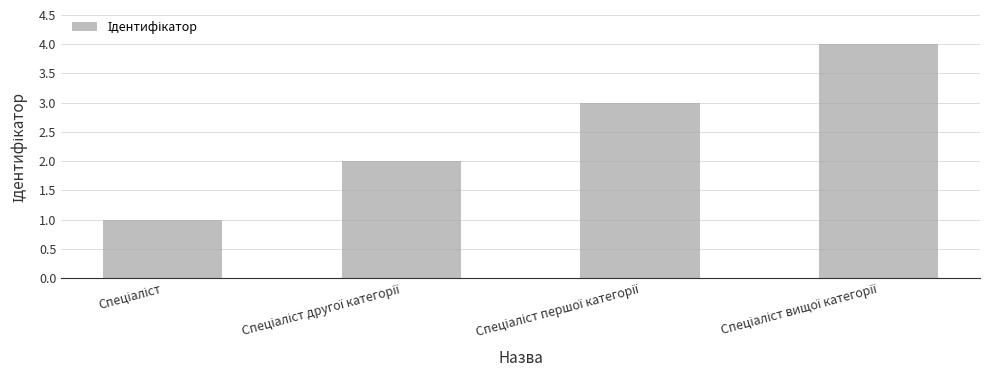

What is the sum of all values?

10